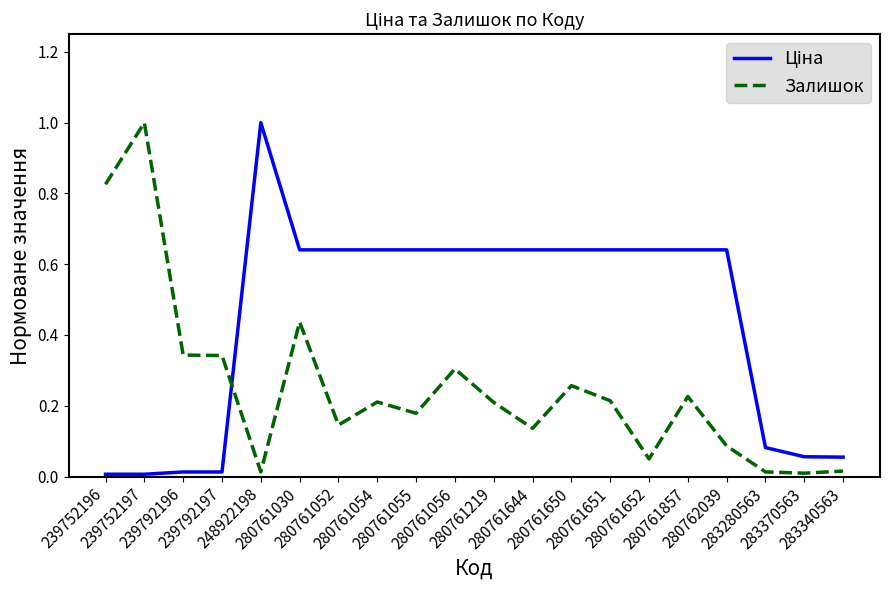

What is the spread (max minus min) of values at 248922198?

1.0